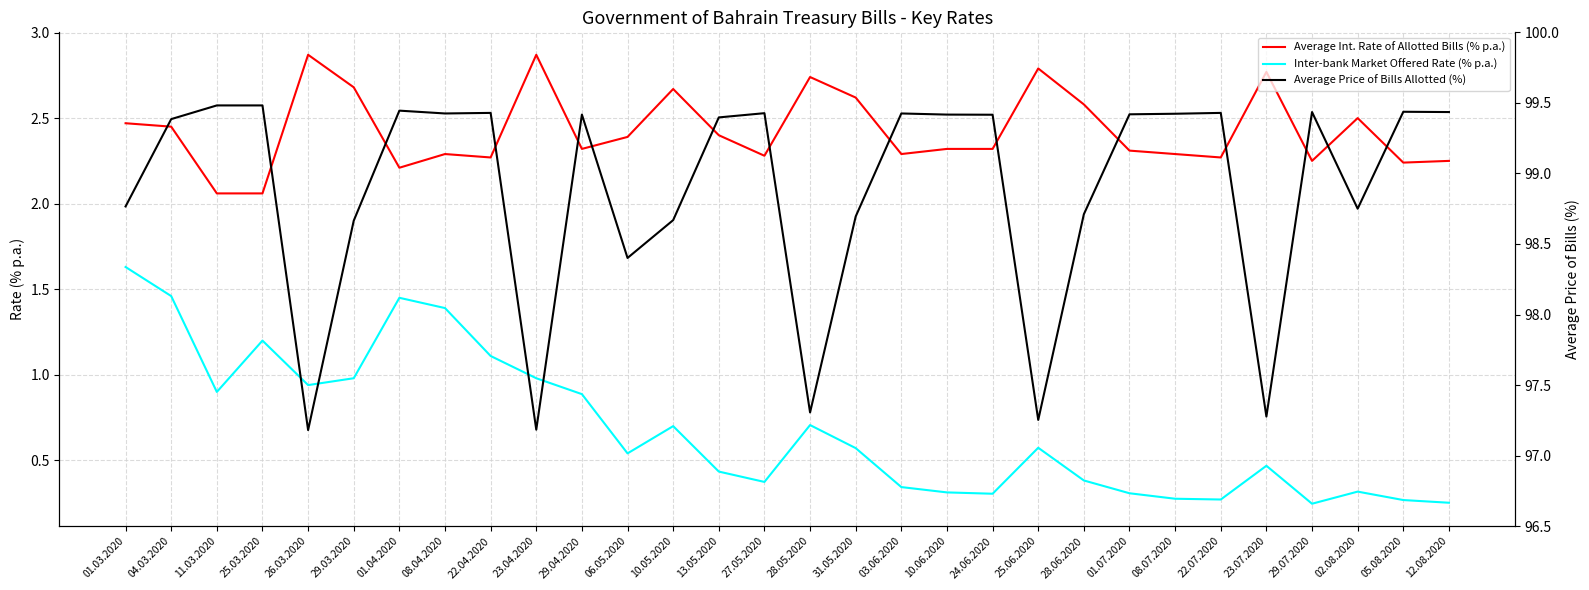

What position from the right is 22.07.2020?

6